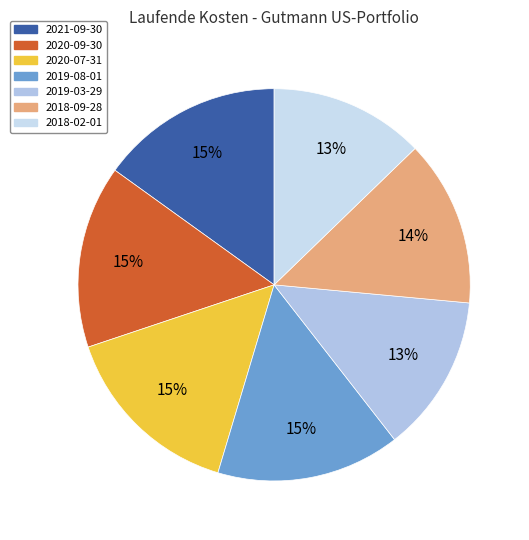

Does 2020-09-30 account for over 50% of the chart?

No